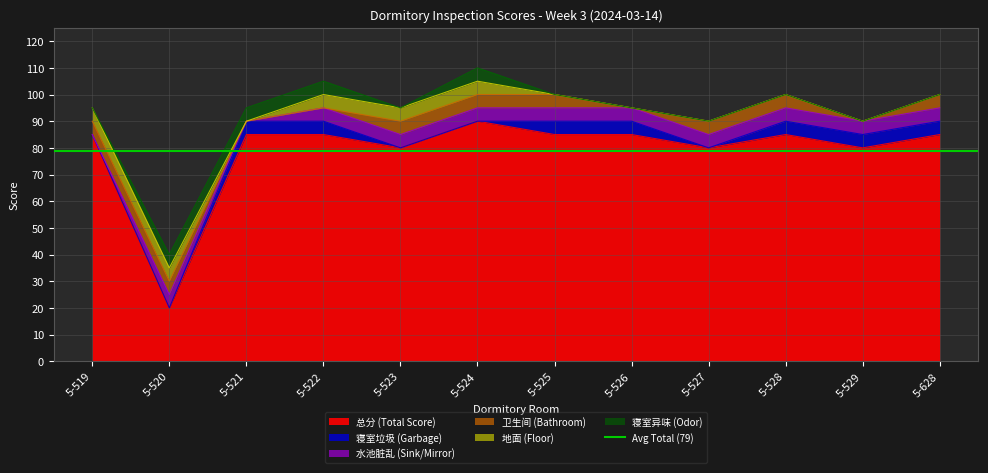

What is the maximum value shown in the chart?

90